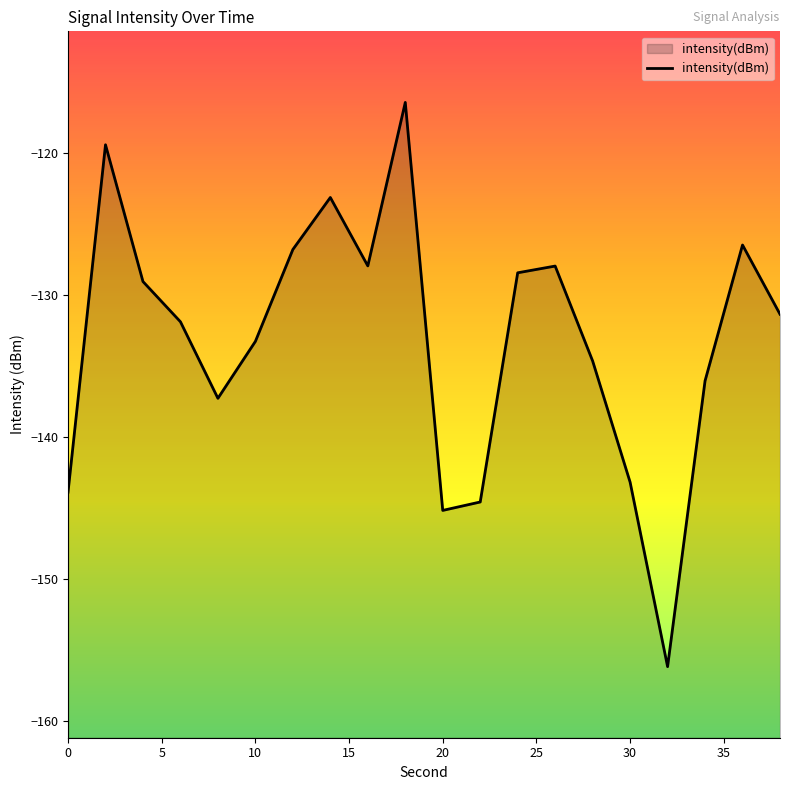

What is the greatest value displayed?

-116.5